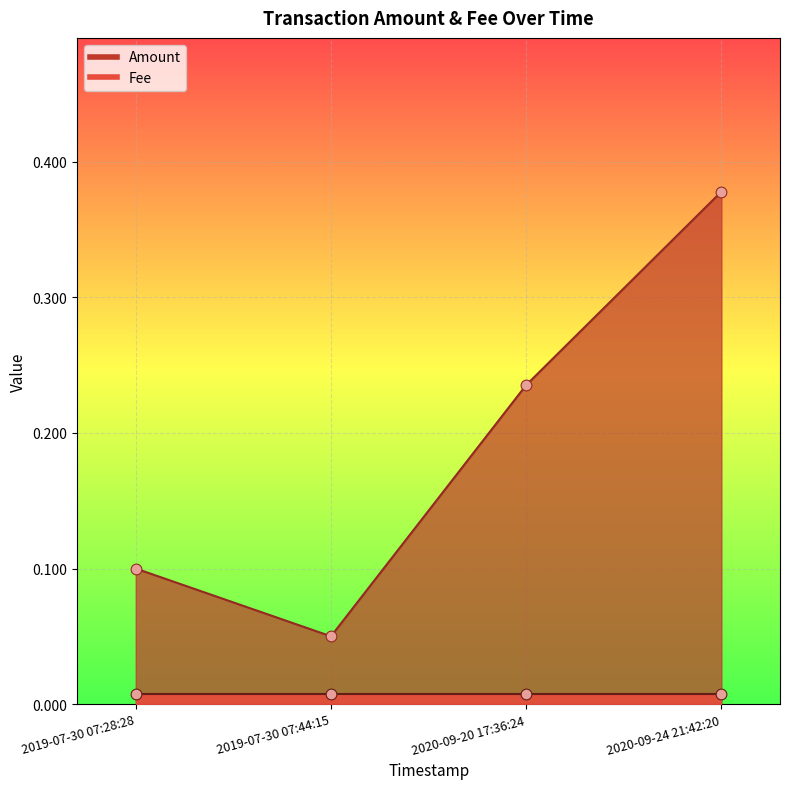

At which category is the sum across all series the highest?

2020-09-24 21:42:20